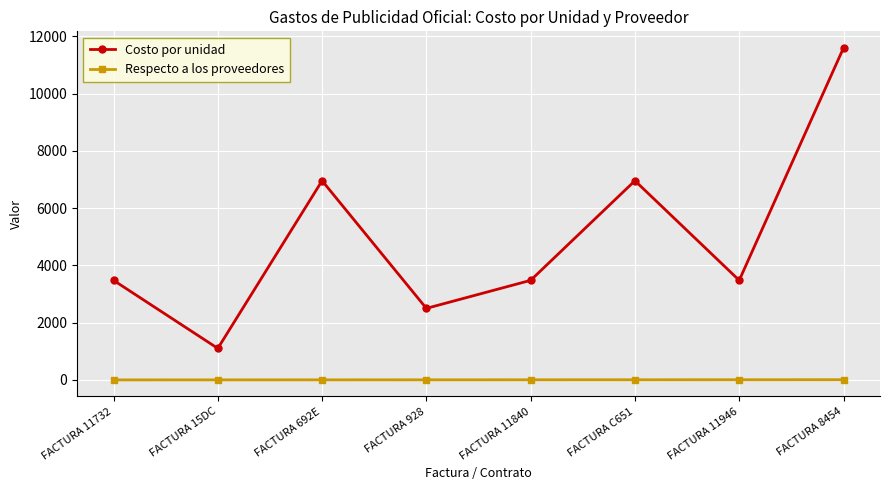

What is the smallest value displayed?

1